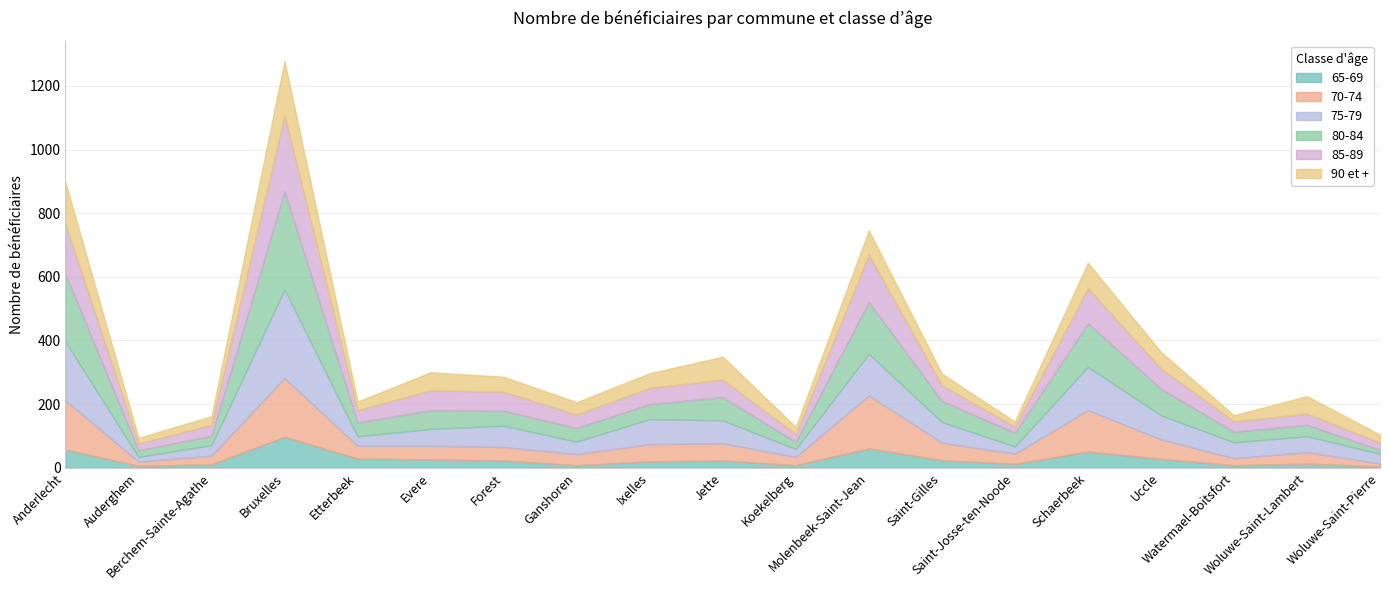

What position from the right is Auderghem?

18